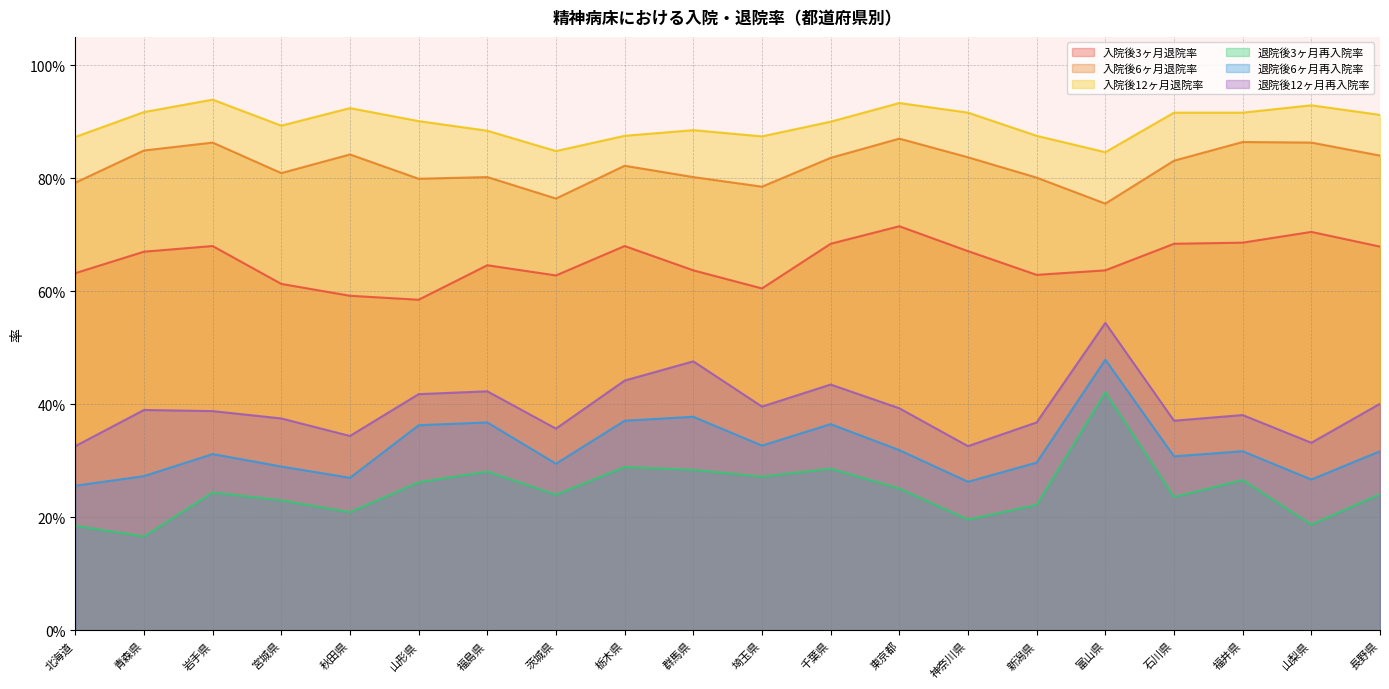

Rank the categories by 入院後6ヶ月退院率 value from lowest to highest.

富山県, 茨城県, 埼玉県, 北海道, 山形県, 新潟県, 福島県, 群馬県, 宮城県, 栃木県, 石川県, 千葉県, 神奈川県, 長野県, 秋田県, 青森県, 岩手県, 山梨県, 福井県, 東京都